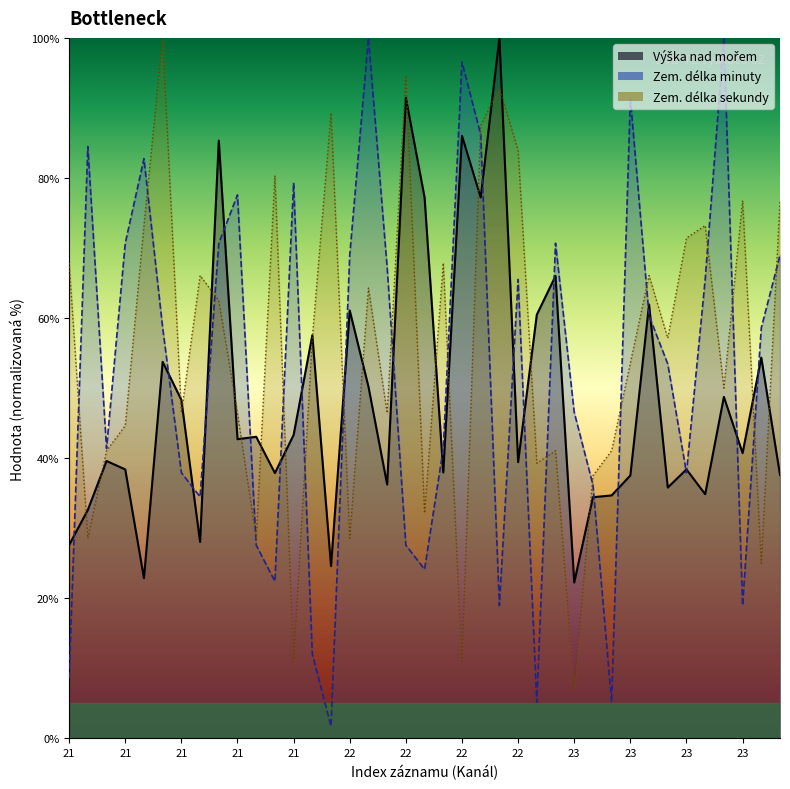

The value of Zem. délka sekundy at 22 is 28.6. True or false?

True